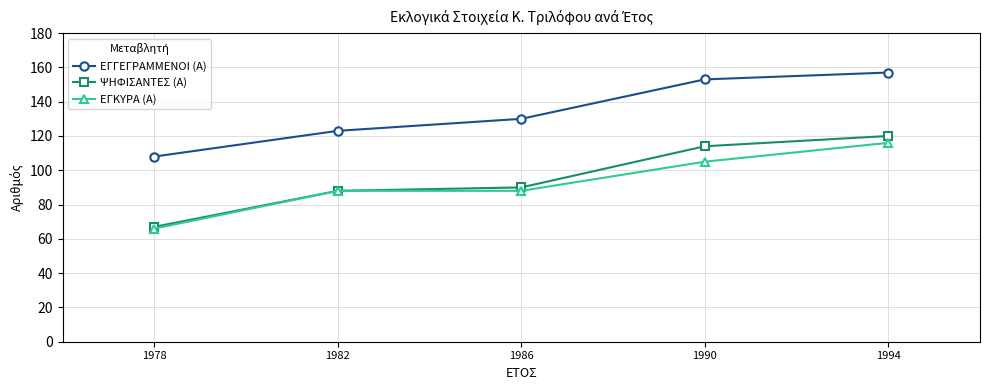

At how many categories does at least one series exceed 93?

5